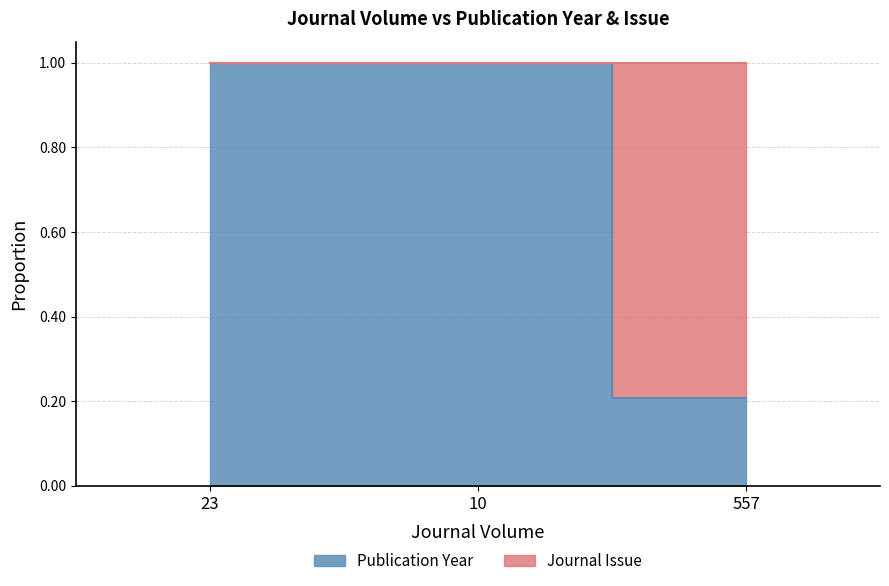

Is it true that the value at 557 is 0.2?

True